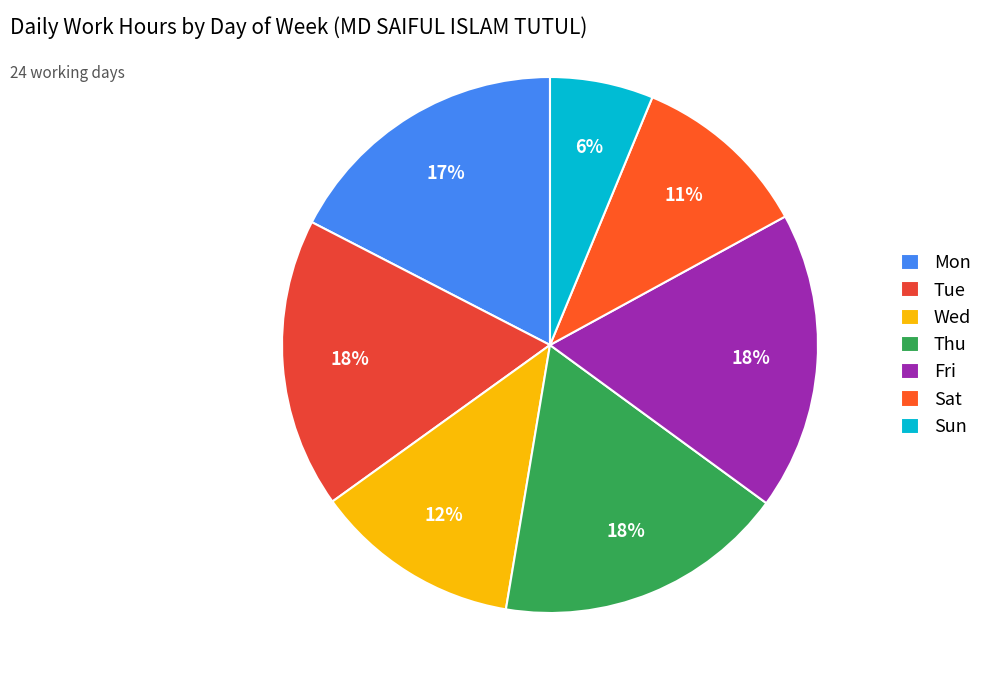

What is the smallest slice in the pie chart?

Sun